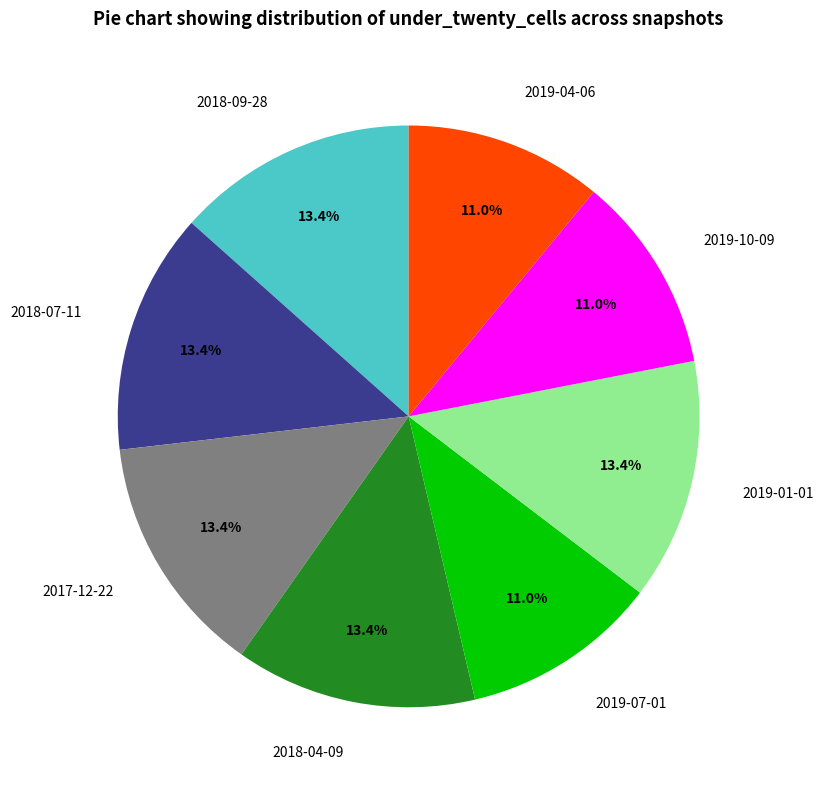

Does 2018-04-09 account for over 50% of the chart?

No